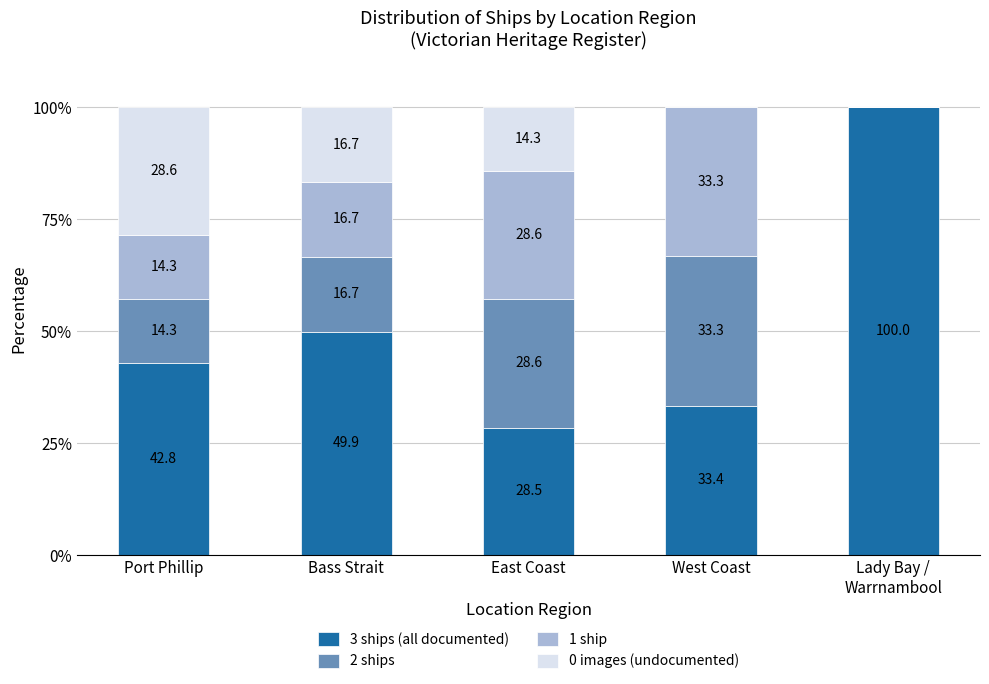

Is it true that 3 ships (all documented) equals 33.4 at West Coast?

True